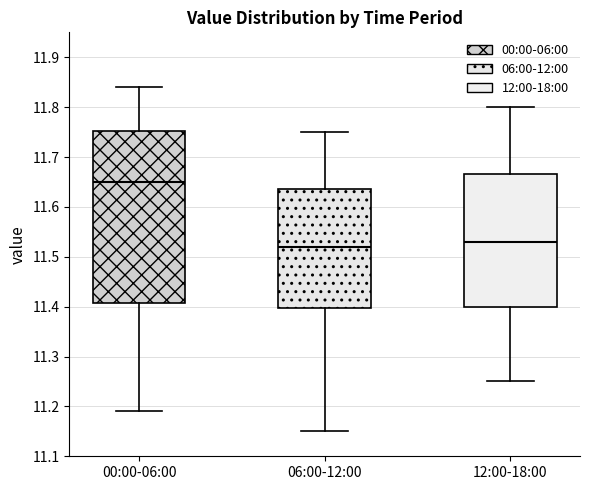

Reading left to right, read every box against the y-axis: the position of its median line, the range the box covers, and the ends of its whiskers. The values are not printed on the chart, so give them approximately, as read against the axis.

00:00-06:00: median 11.65, box 11.41 to 11.75, whiskers 11.19 to 11.84
06:00-12:00: median 11.52, box 11.40 to 11.64, whiskers 11.15 to 11.75
12:00-18:00: median 11.53, box 11.40 to 11.67, whiskers 11.25 to 11.80